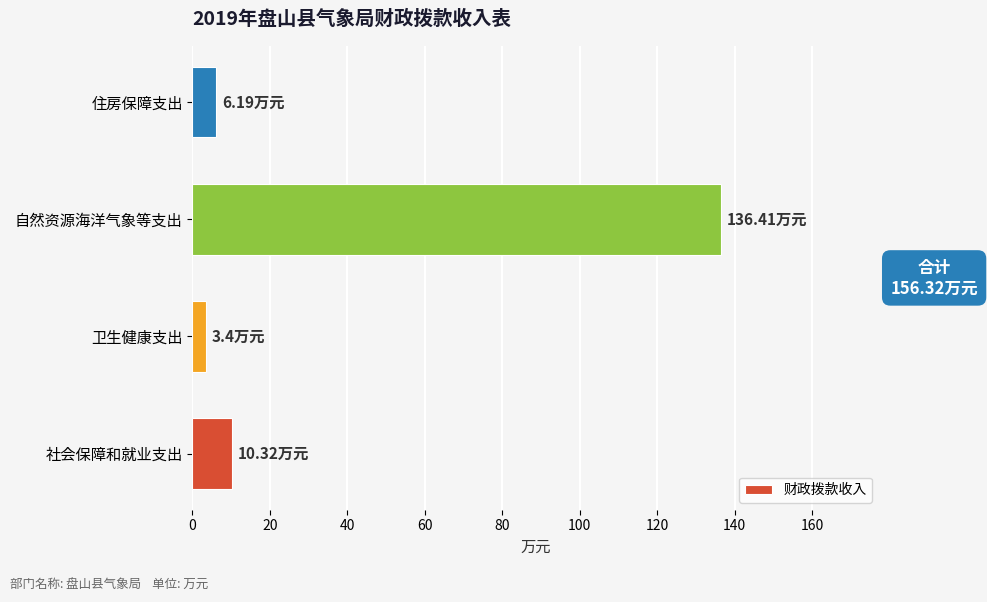

List the labels in order of value, smallest first.

卫生健康支出, 住房保障支出, 社会保障和就业支出, 自然资源海洋气象等支出